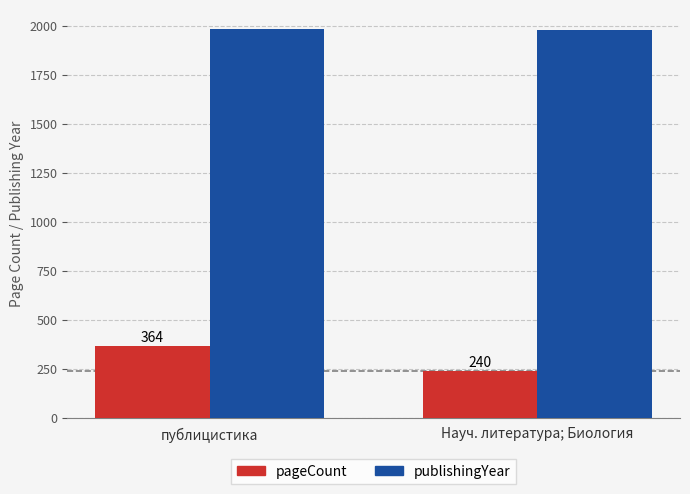

Reading right to left, what are all the values shown in this chart?

pageCount: Науч. литература; Биология=240	публицистика=364
publishingYear: Науч. литература; Биология=1980	публицистика=1982